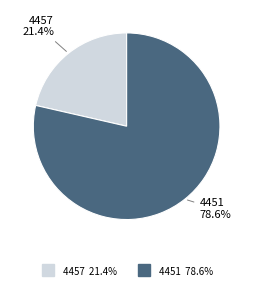

Rank the categories by value from lowest to highest.

4457, 4451